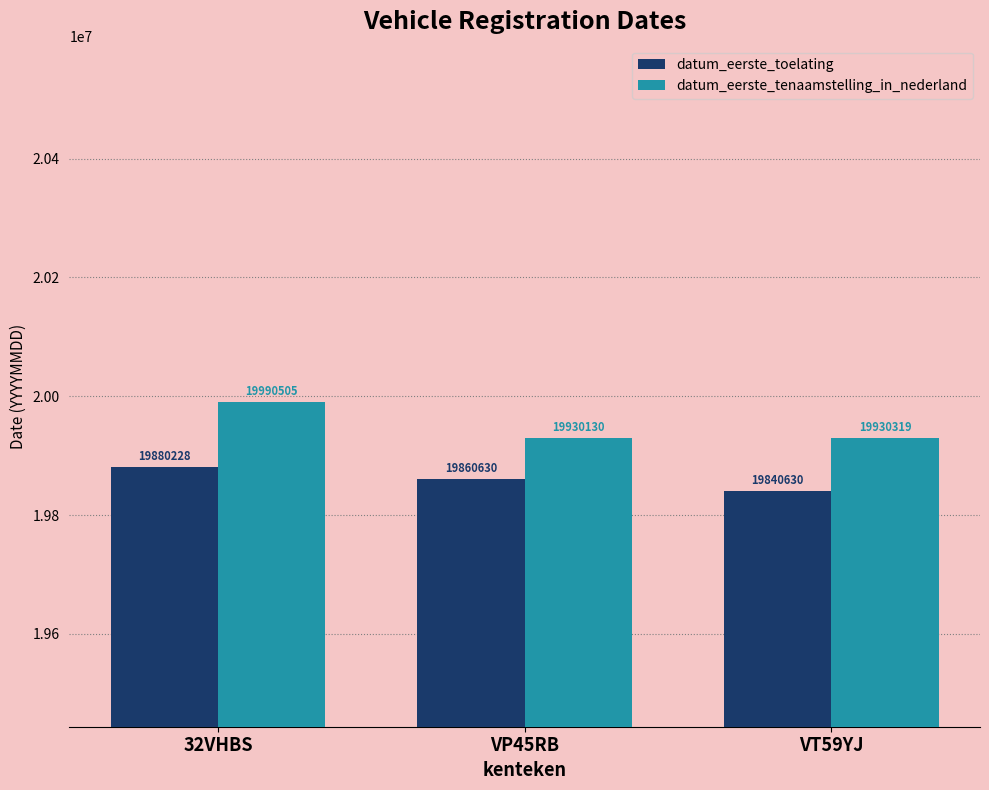

What is the average value of the datum_eerste_tenaamstelling_in_nederland series?

19950318